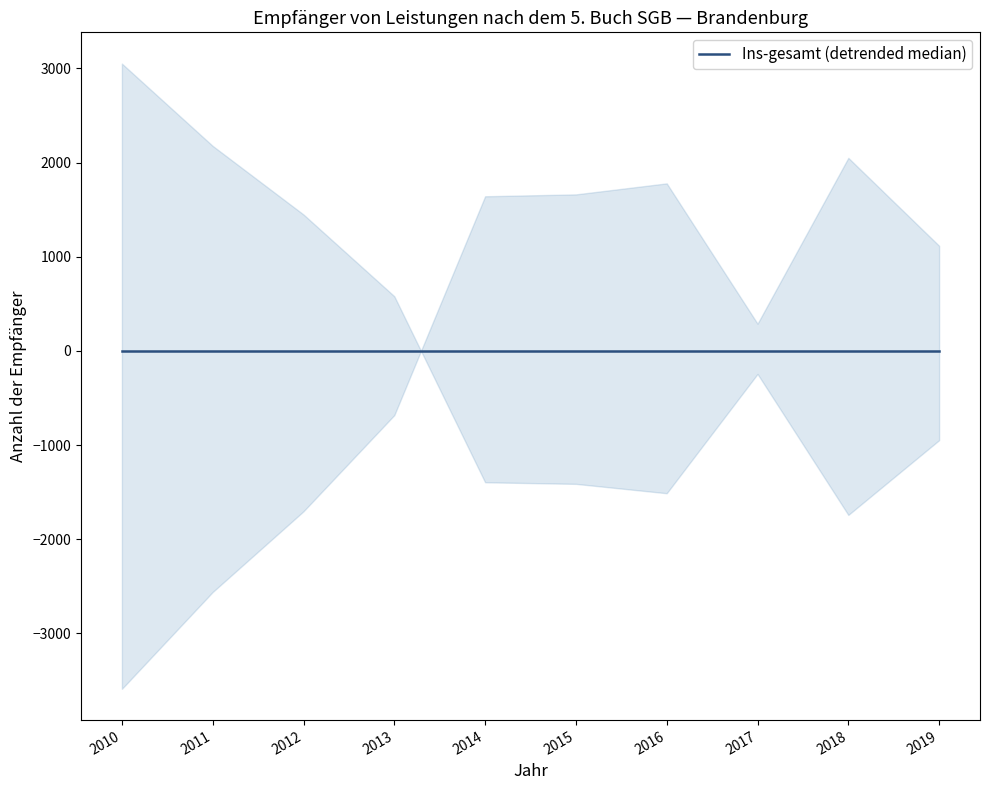

Which series has the largest total across all categories?

Ins-gesamt